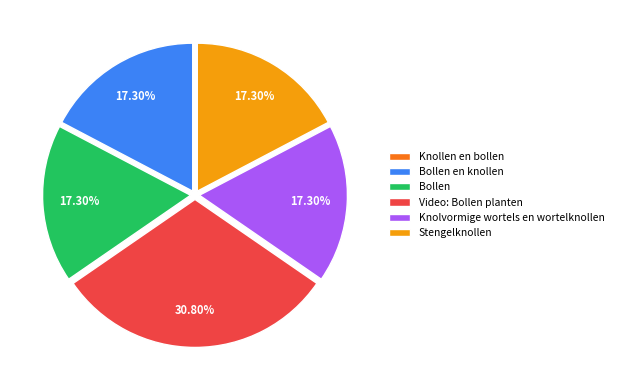

Approximately how many times larger is the value at Knolvormige wortels en wortelknollen compared to Stengelknollen?

1.0